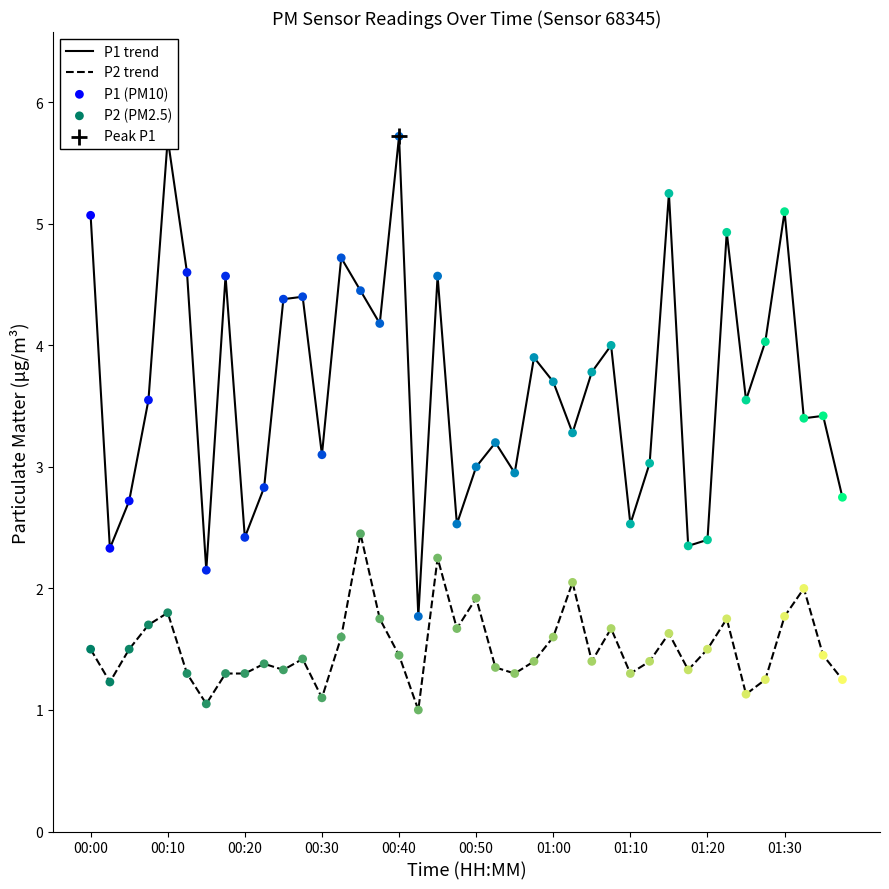

Which series has the largest total across all categories?

P1 trend